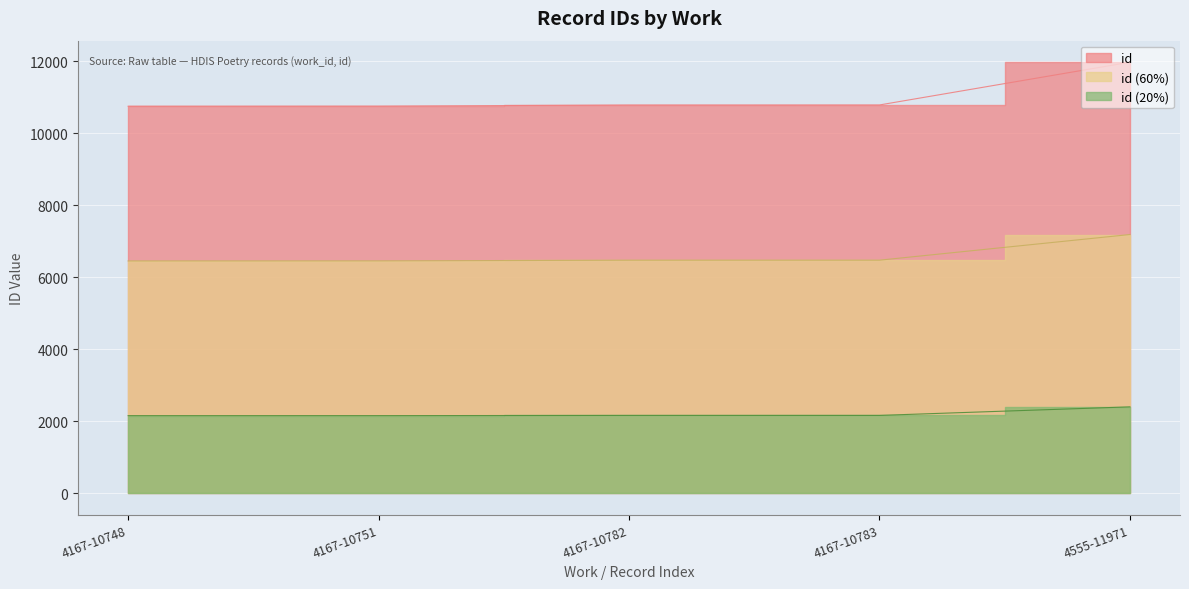

What is the label of the 5th point from the left?

4555-11971